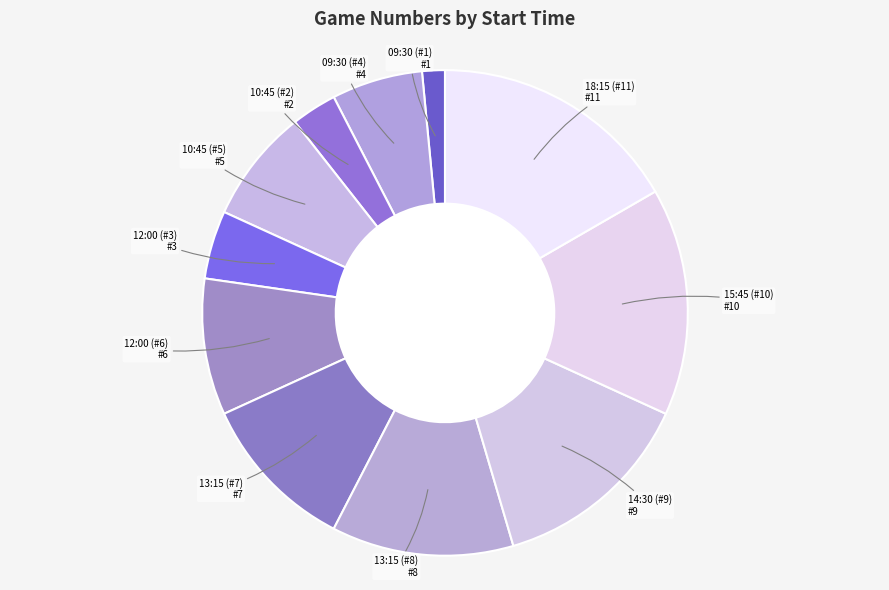

How many slices are in this pie chart?

11